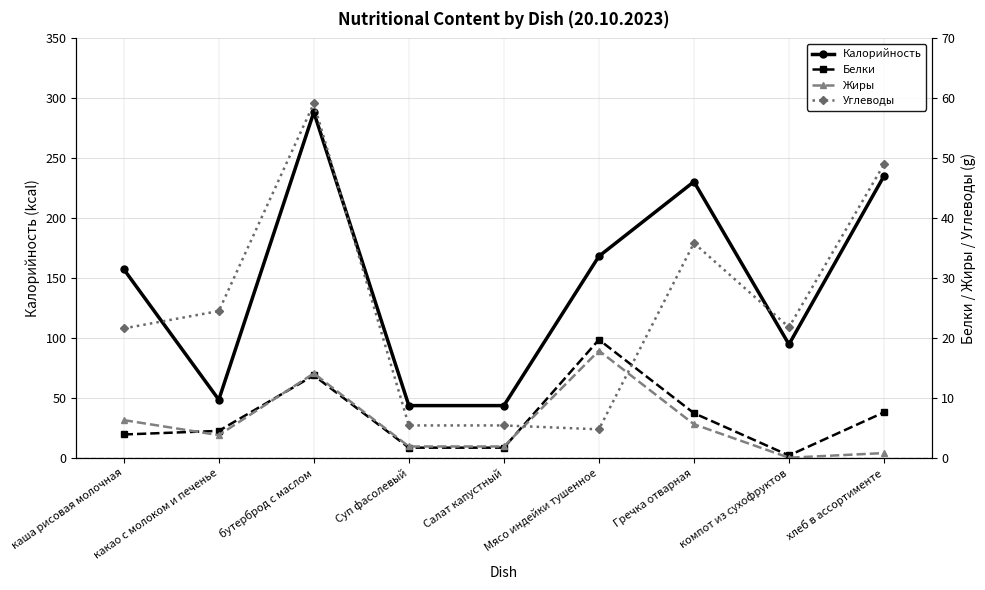

The value of Калорийность at Салат капустный is 43.6. True or false?

True